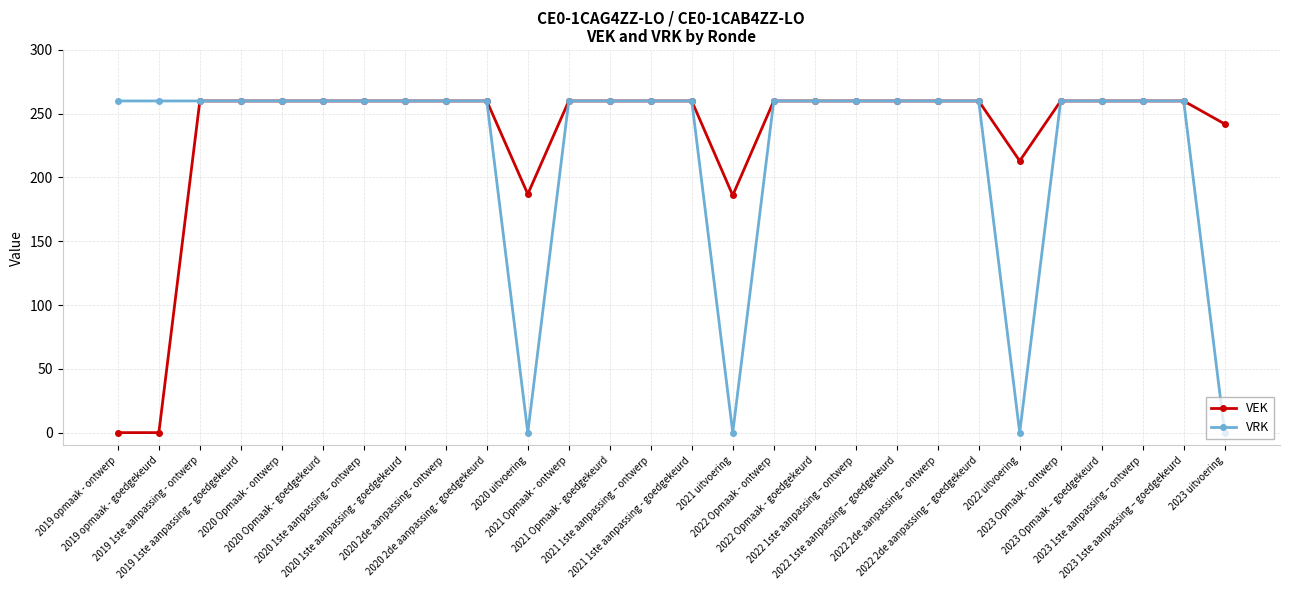

Does the chart display data point markers on the line(s)?

Yes